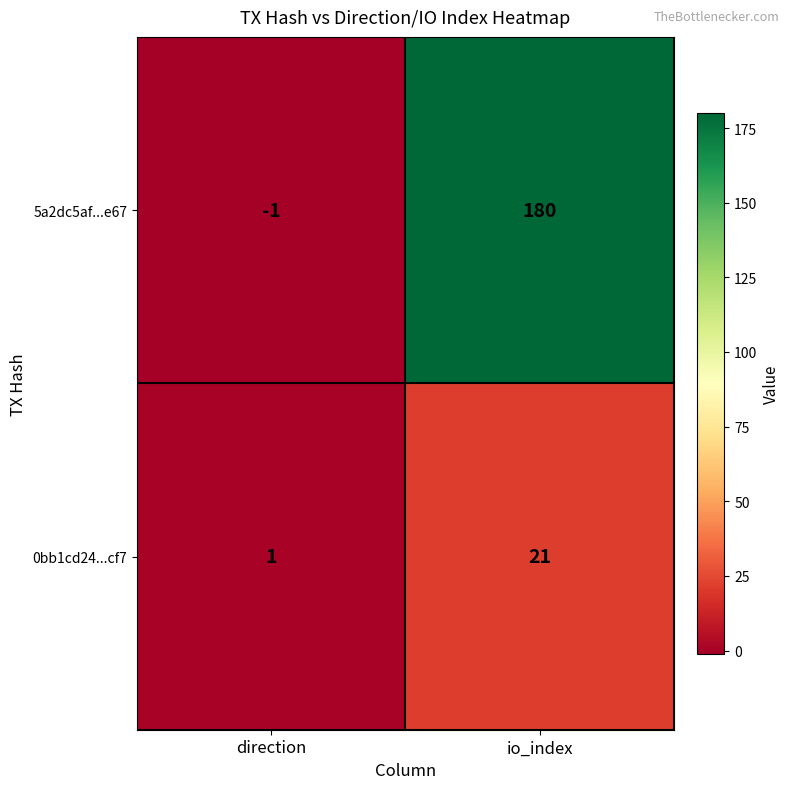

What is the difference between the highest and lowest values at io_index?

159